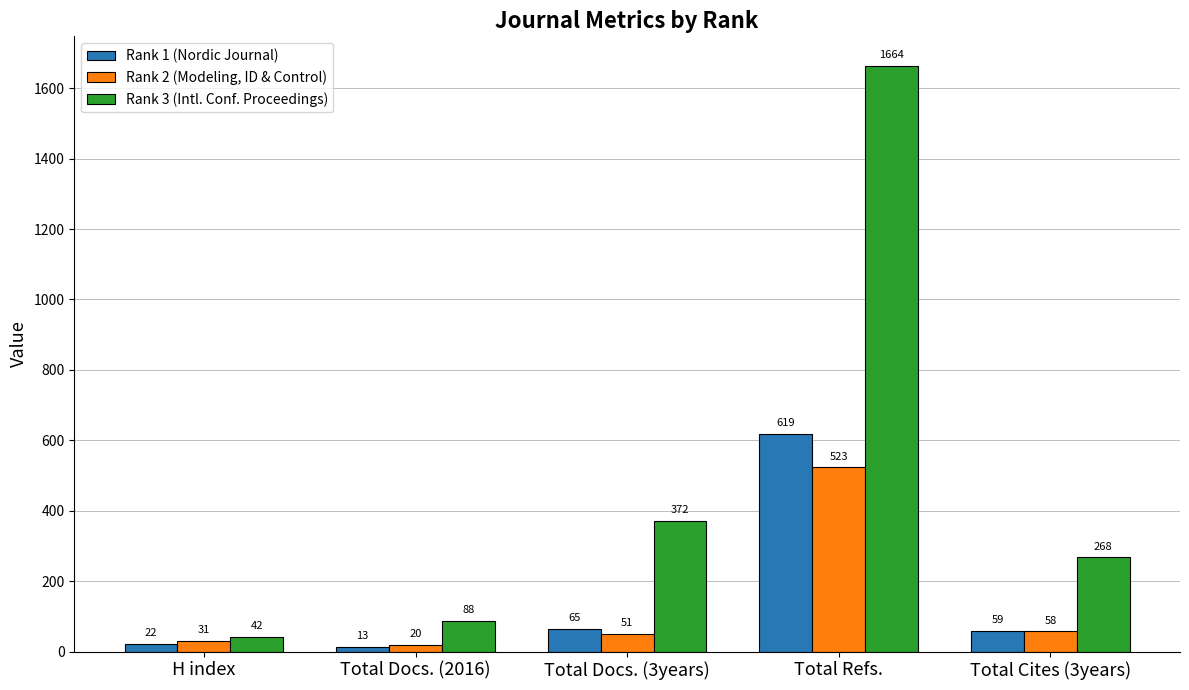

The value of Rank 3 (Intl. Conf. Proceedings) at Total Docs. (2016) is 88. True or false?

True